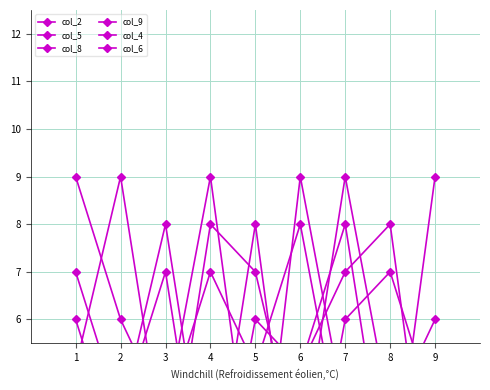

What is the highest value of the col_2 series?

9